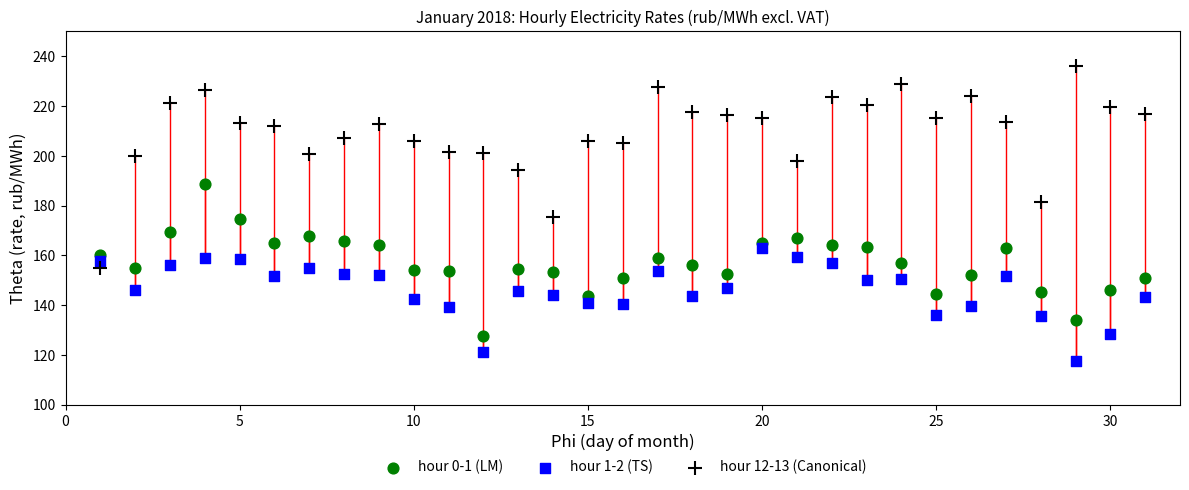

What are all the series names shown in the legend?

hour 0-1 (LM), hour 1-2 (TS), hour 12-13 (Canonical)